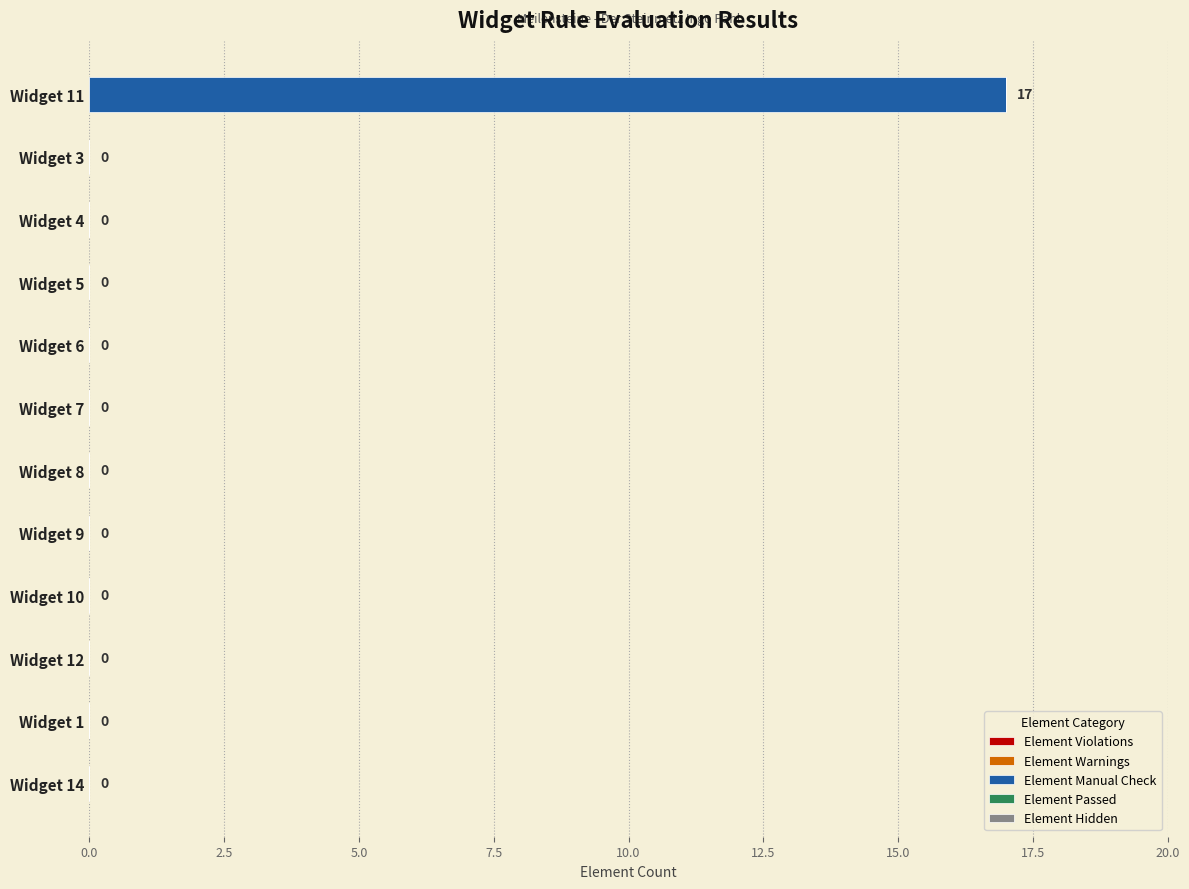

Which has a higher value, Widget 11 or Widget 9?

Widget 11